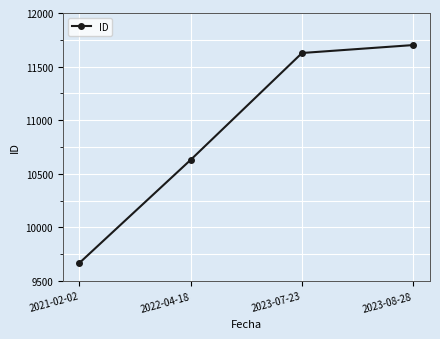

What is the difference between the maximum and minimum values?

2032